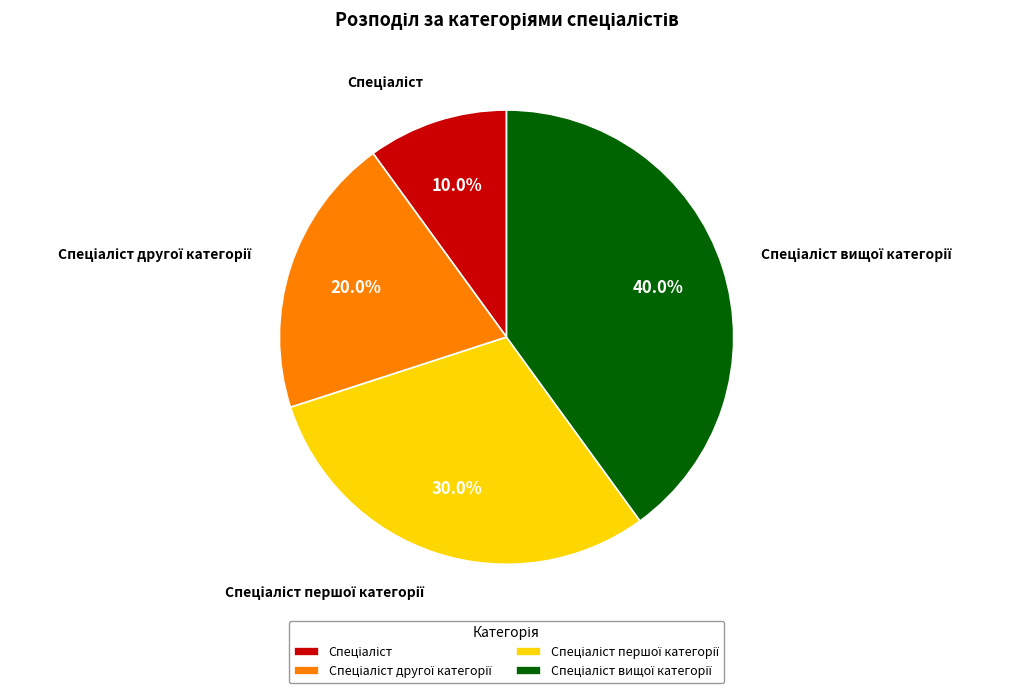

Count the number of slices in the pie.

4